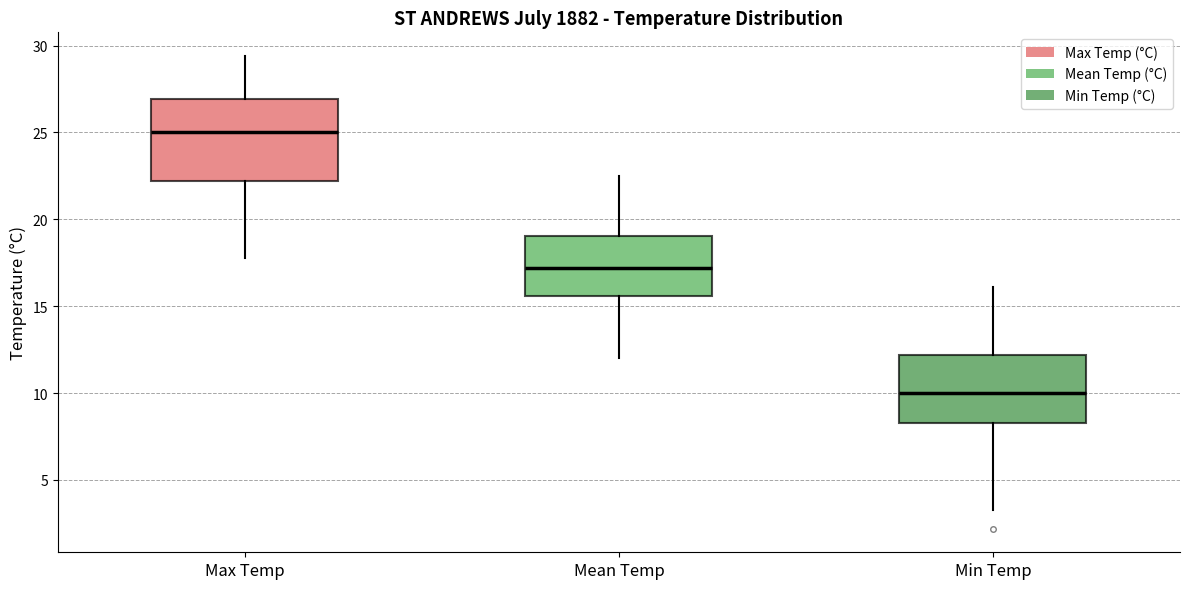

Which box has the highest median line?

Max Temp